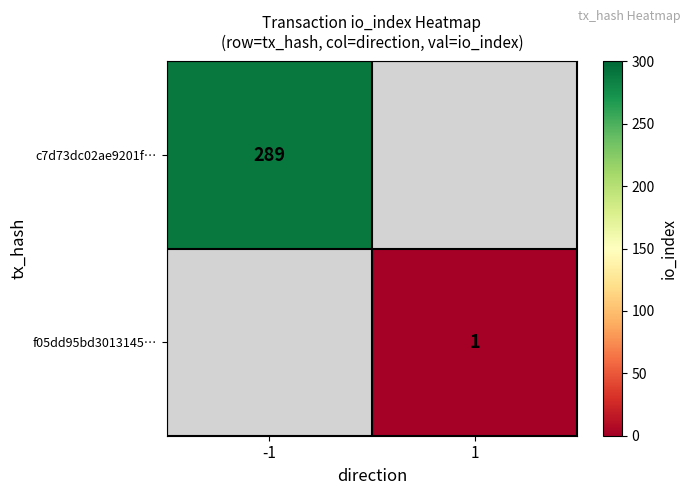

The c7d73dc02ae9201f… series shows 289 at -1. True or false?

True